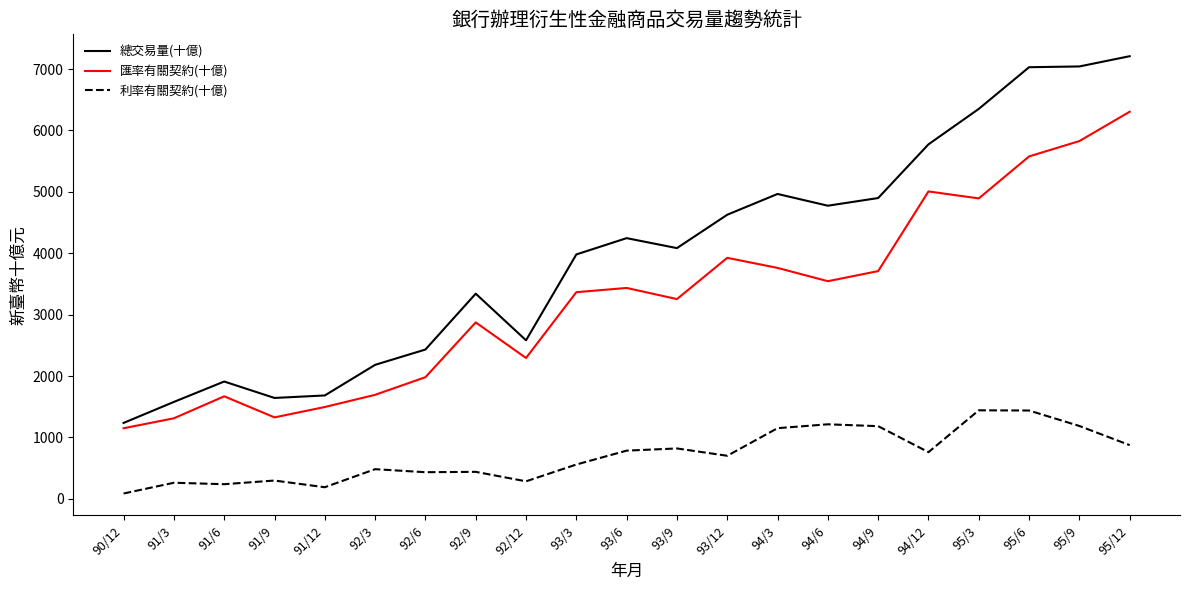

Does the chart display data point markers on the line(s)?

No